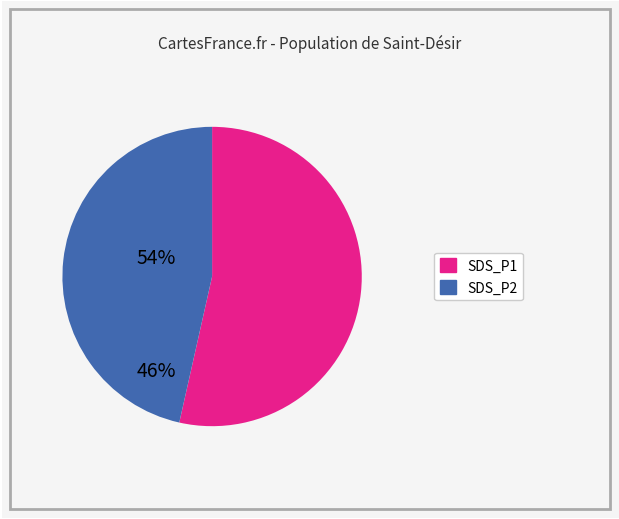

Which category has the smallest portion of the pie?

SDS_P2